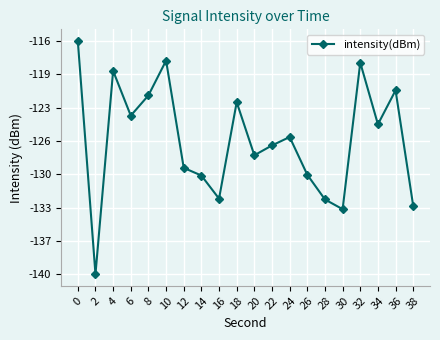

Rank the categories by value from lowest to highest.

2, 30, 38, 28, 16, 14, 26, 12, 20, 22, 24, 34, 6, 18, 8, 36, 4, 32, 10, 0